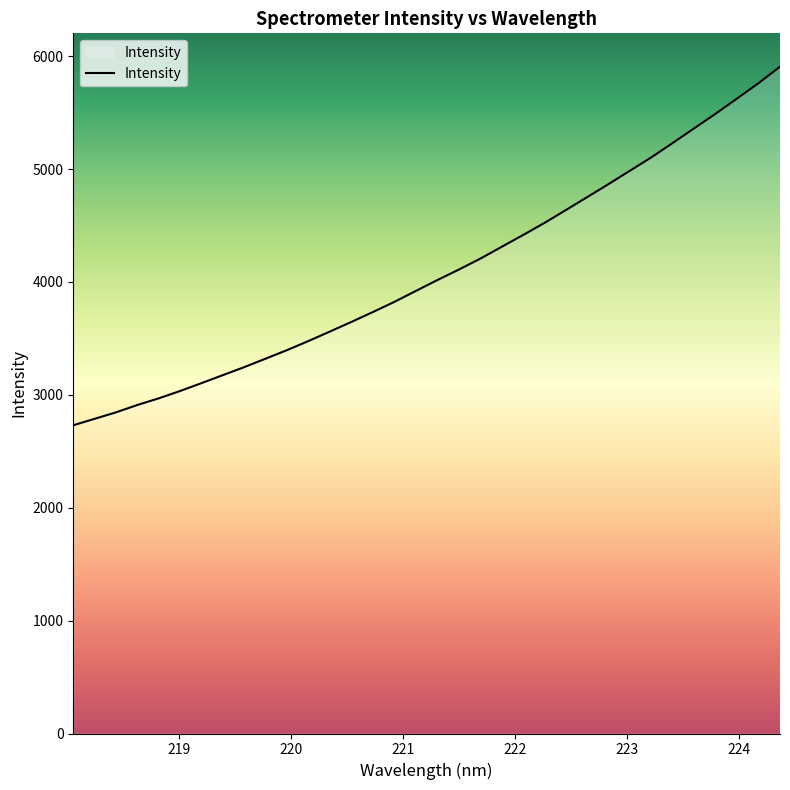

What is the greatest value displayed?

5906.7